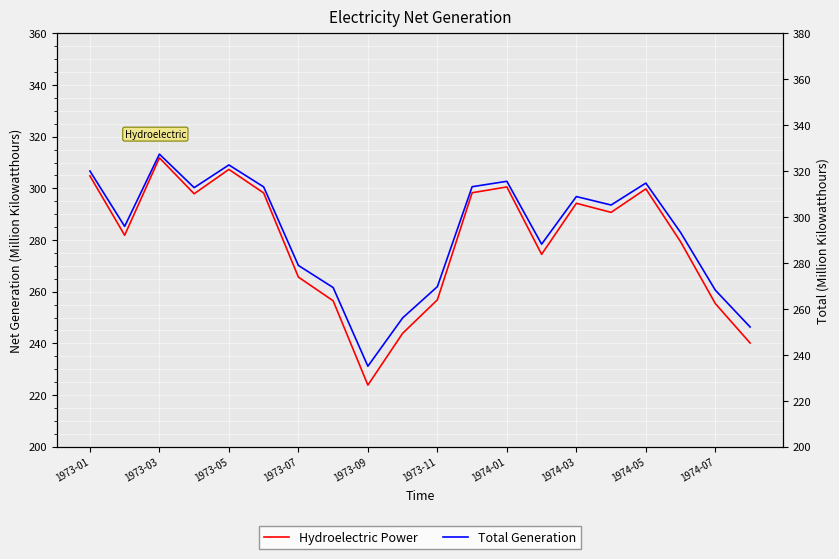

True or false: Hydroelectric Power and Total Generation intersect in this chart.

False